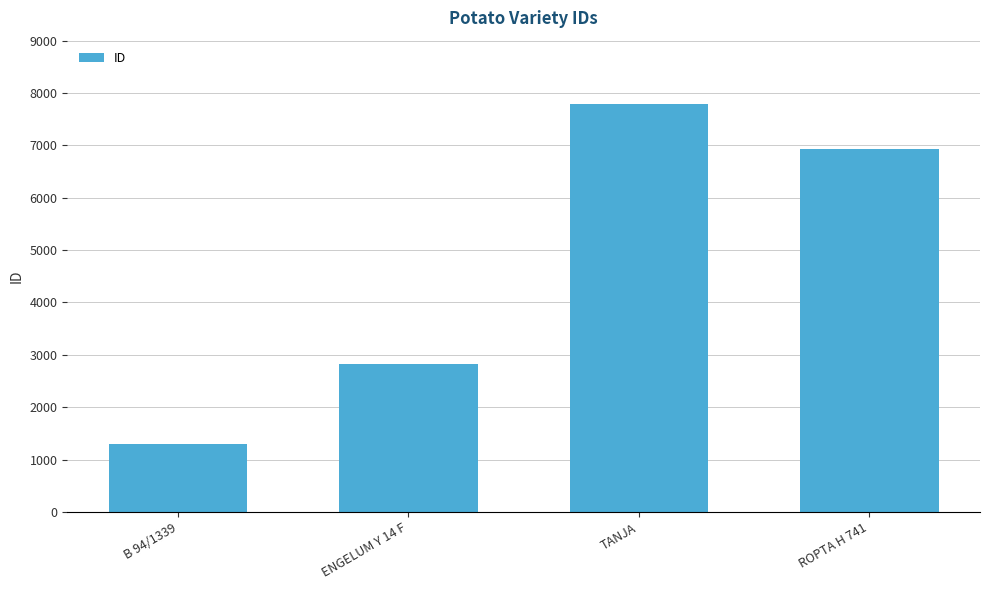

List the labels in order of value, largest first.

TANJA, ROPTA H 741, ENGELUM Y 14 F, B 94/1339